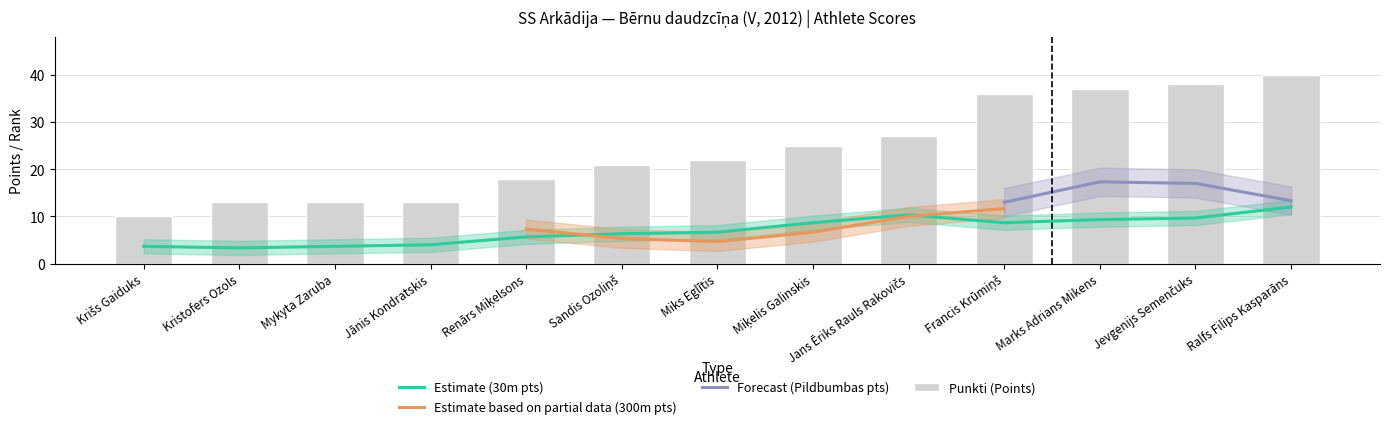

At which category does the chart reach its peak across all series?

Ralfs Filips Kasparāns